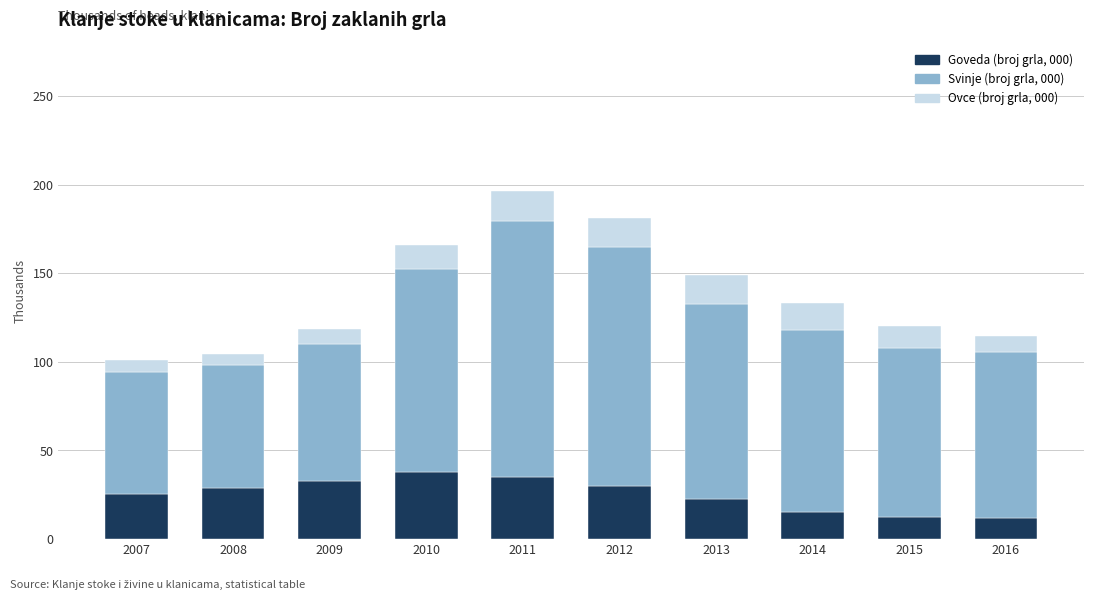

What is the difference between the maximum and minimum values in the Goveda (broj grla, 000) series?

25.9